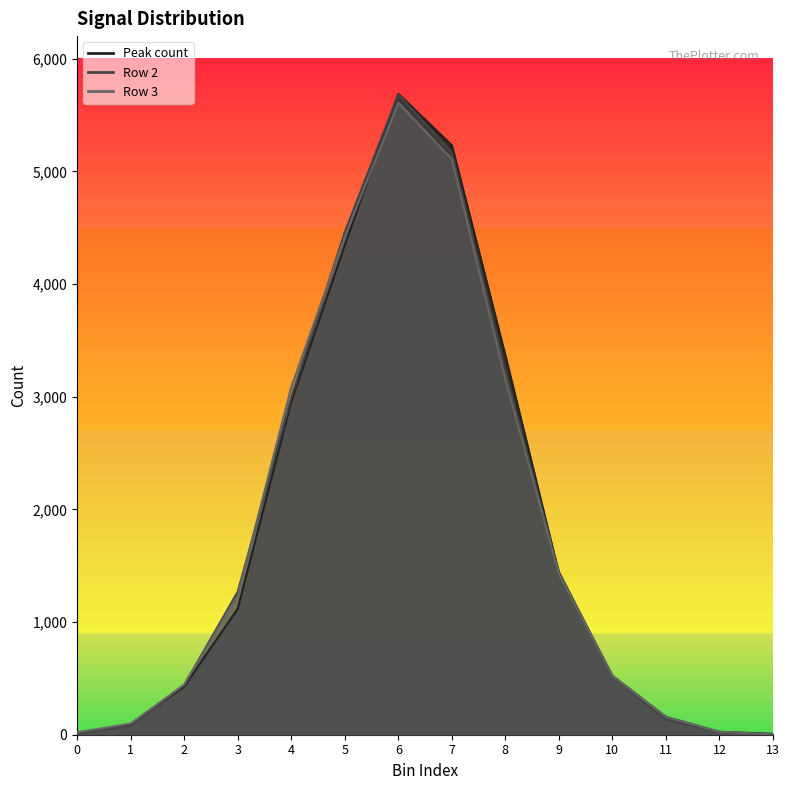

What is the difference between the Peak count values at 10 and 1?

433